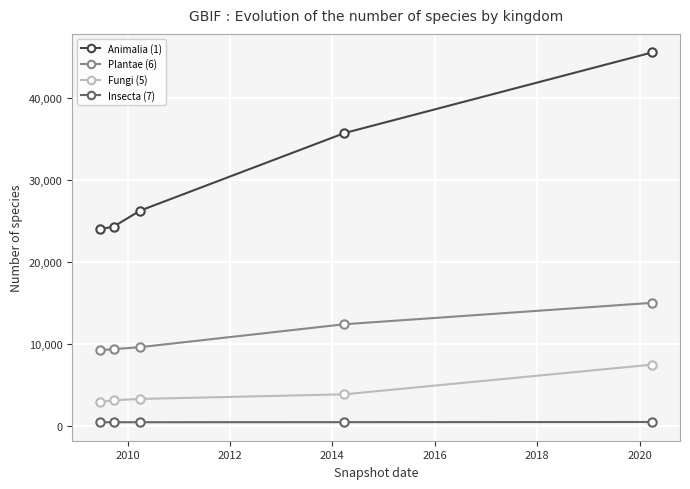

Which series has the largest range (max minus min)?

Animalia (1)